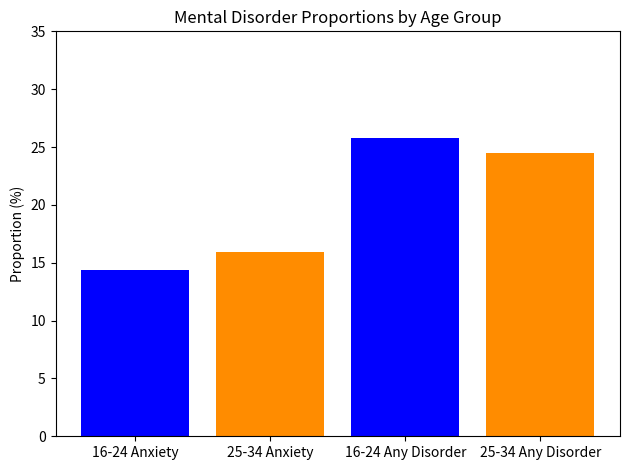

Are the bars grouped side by side (vs. stacked)?

No